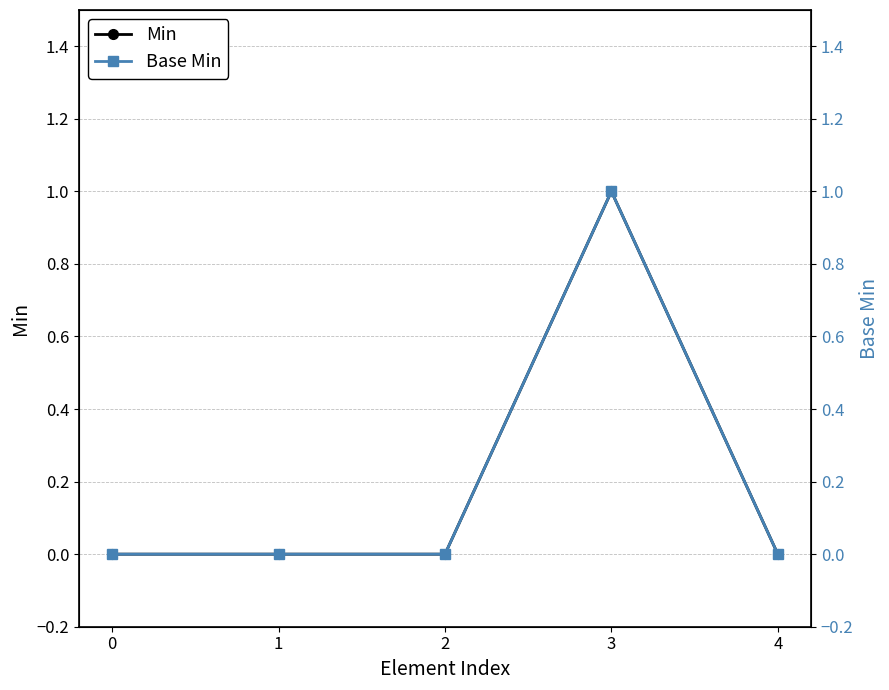

Reading right to left, extract all data points from this chart.

Min: 4=0	3=1	2=0	1=0	0=0
Base Min: 4=0	3=1	2=0	1=0	0=0